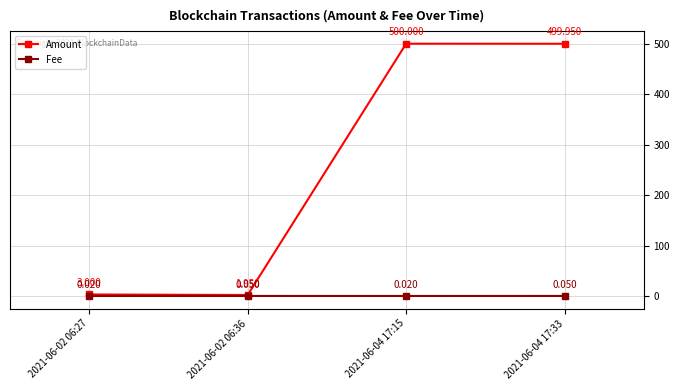

True or false: Amount and Fee intersect in this chart.

False